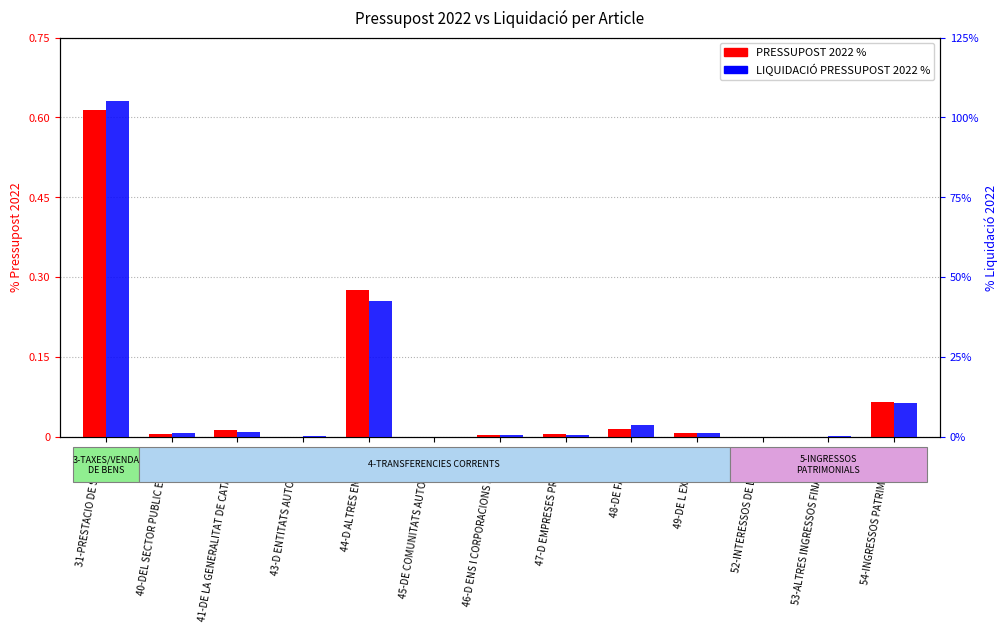

Rank the series by their maximum value, from lowest to highest.

PRESSUPOST 2022 %, LIQUIDACIO PRESSUPOST 2022 %